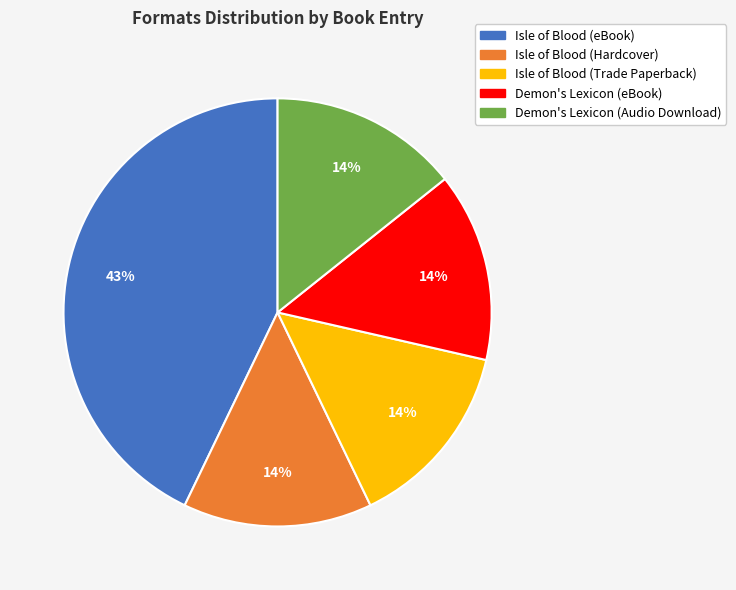

Which slice is the largest?

Isle of Blood (eBook)